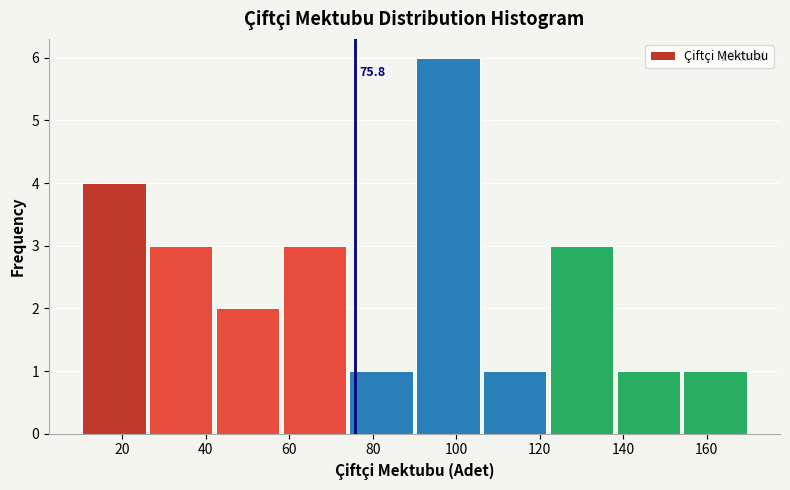

Which range on the x-axis has the tallest bar?

90 to 106